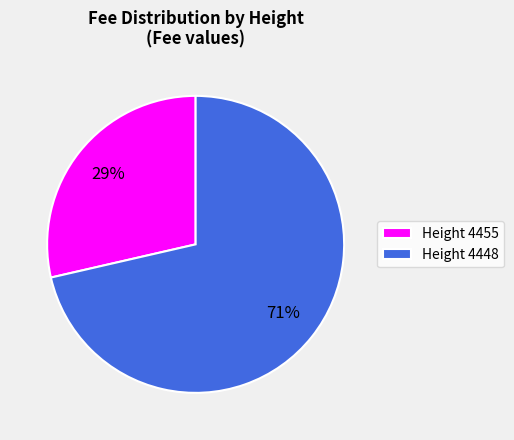

To the nearest percent, what is the average slice percentage?

50%